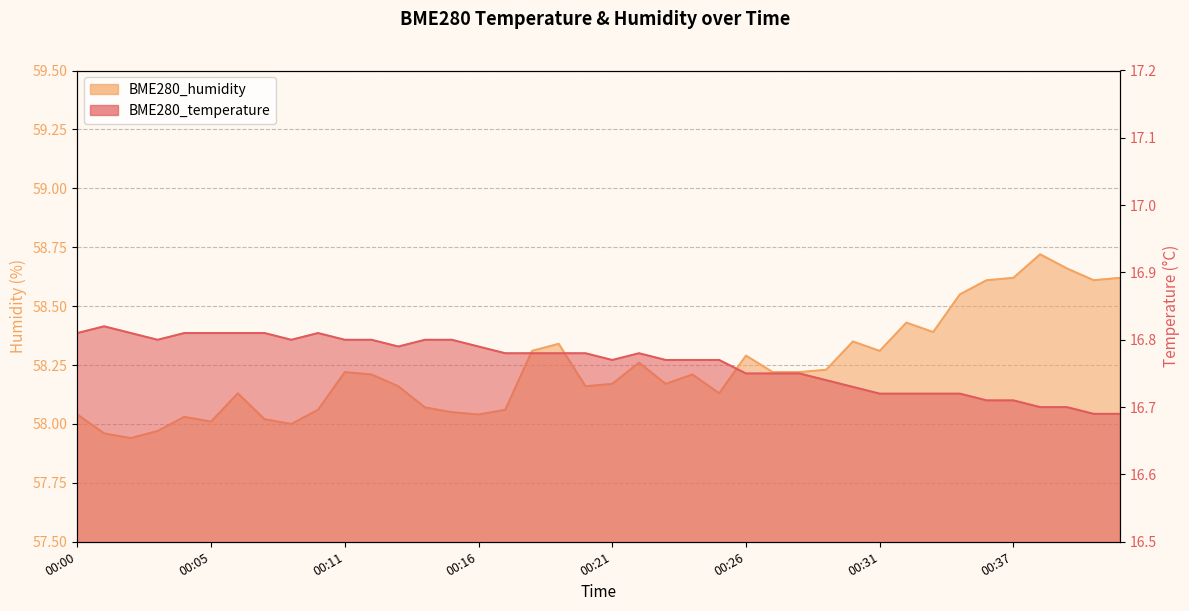

How many interior local peaks does the BME280_temperature series have?

3